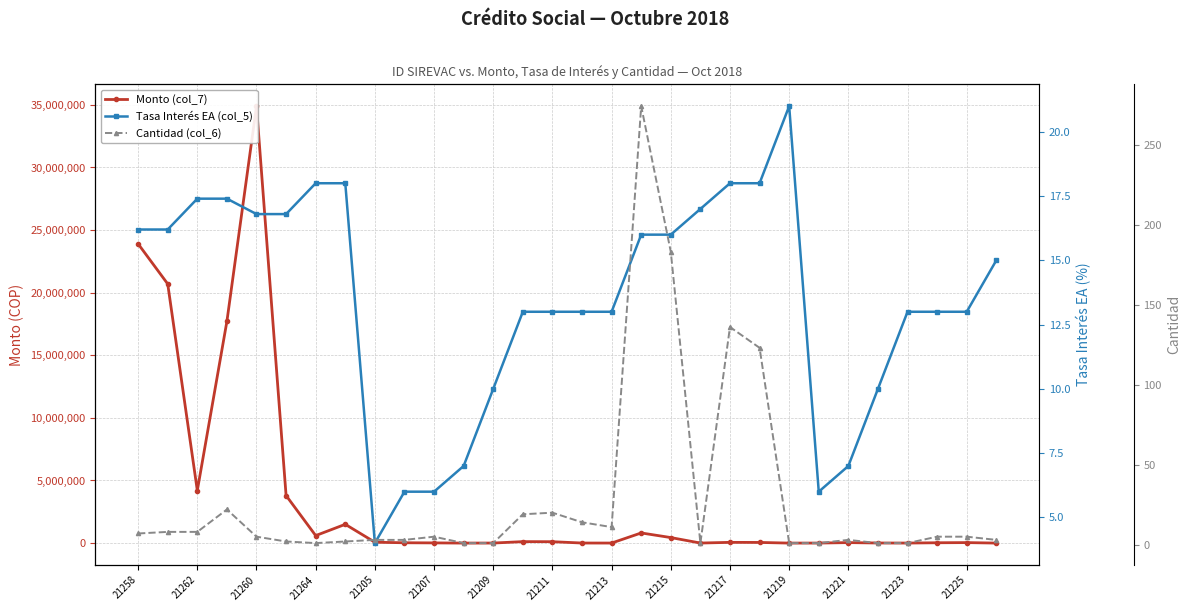

Which series has the largest range (max minus min)?

Monto (col_7)